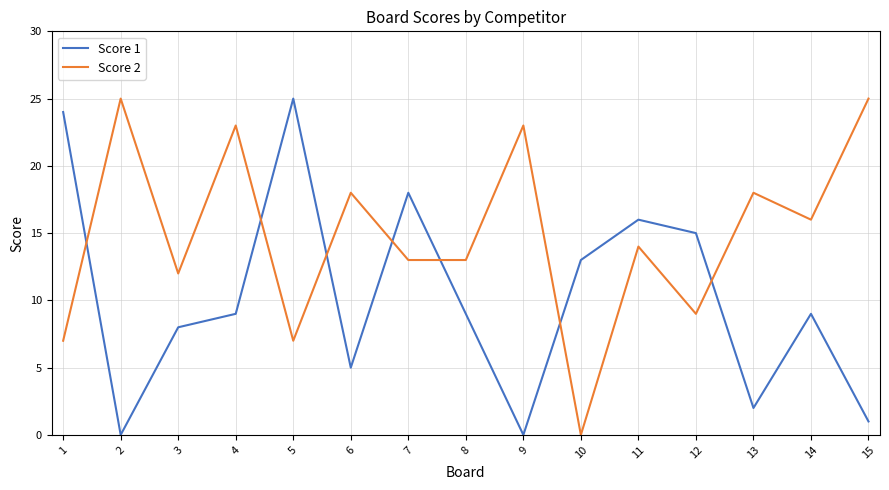

How many interior local peaks does the Score 2 series have?

6